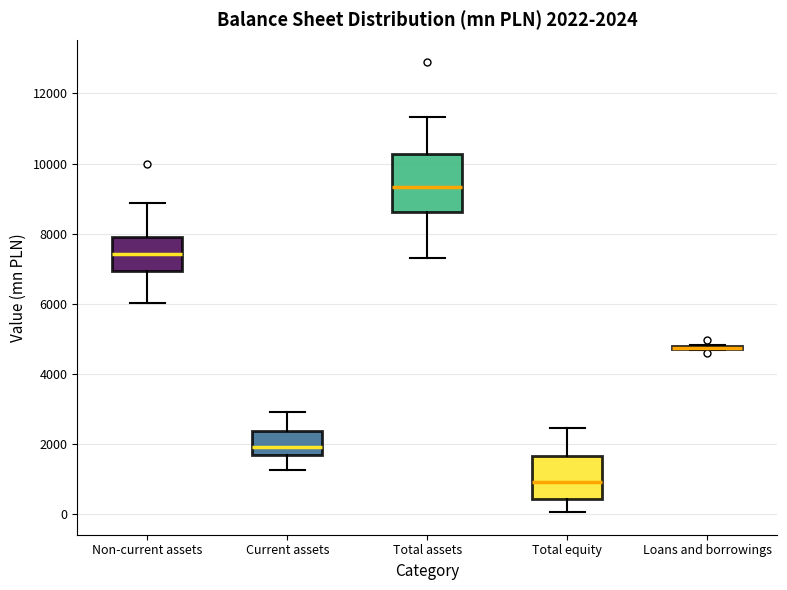

Which box is the tallest, from its lower edge to its upper edge?

Total assets